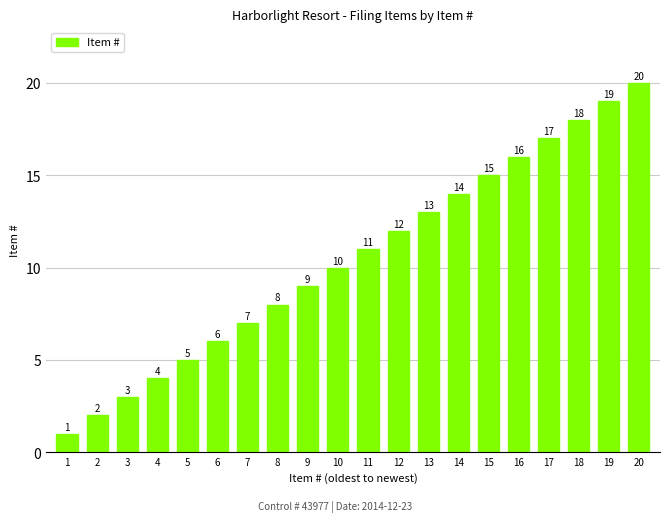

What is the smallest value displayed?

1